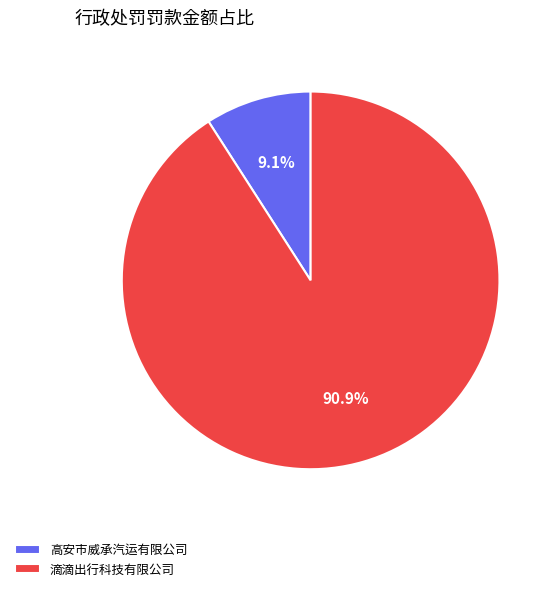

Combined, what portion of the pie is 高安市威承汽运有限公司 and 滴滴出行科技有限公司?

100.0%